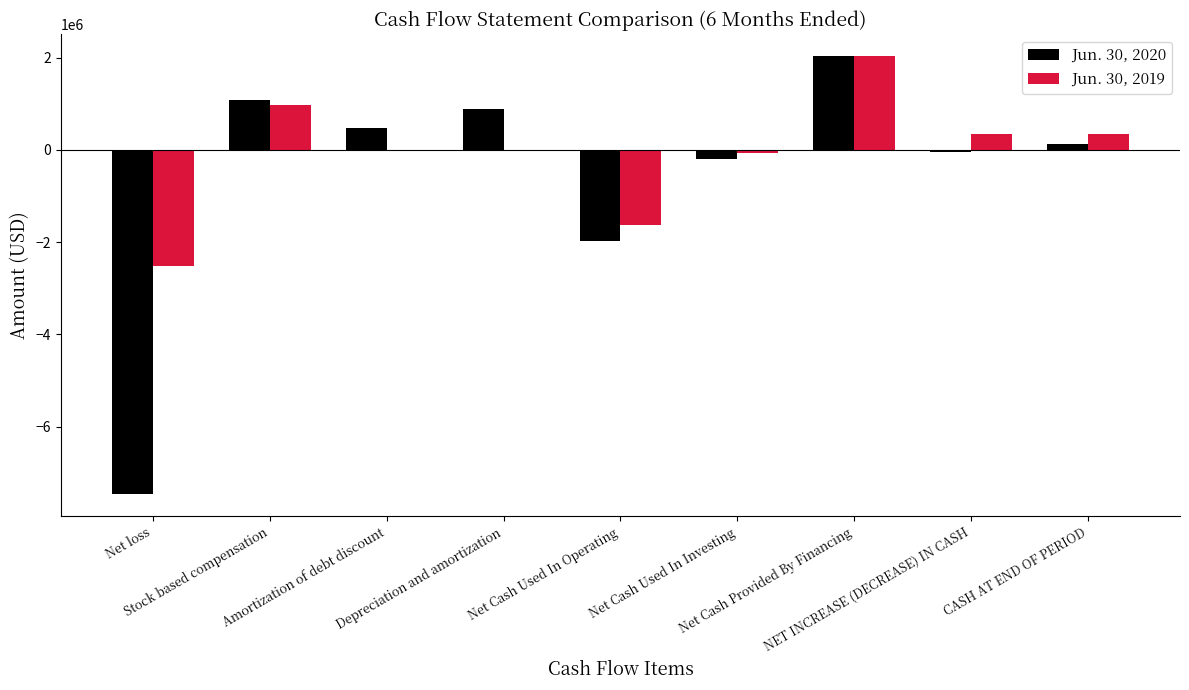

Is it true that Jun. 30, 2020 equals -1975759 at Net Cash Used In Operating?

True